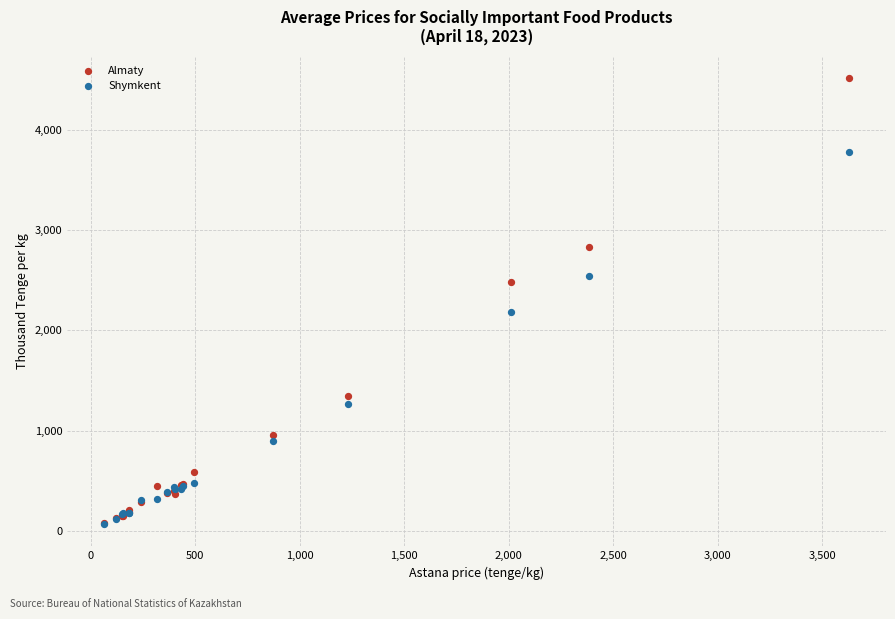

What are all the series names shown in the legend?

Almaty, Shymkent